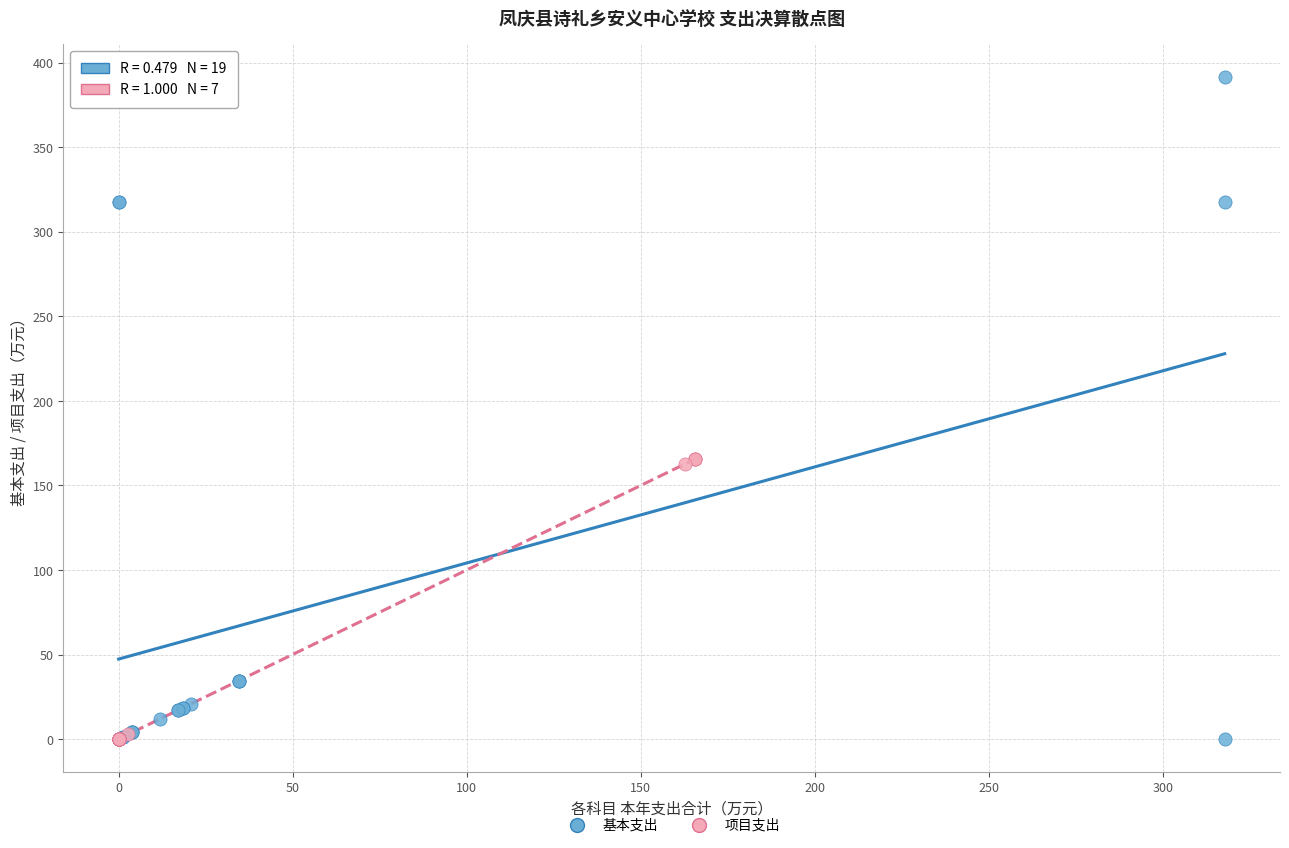

Which series reaches the maximum Y coordinate?

基本支出